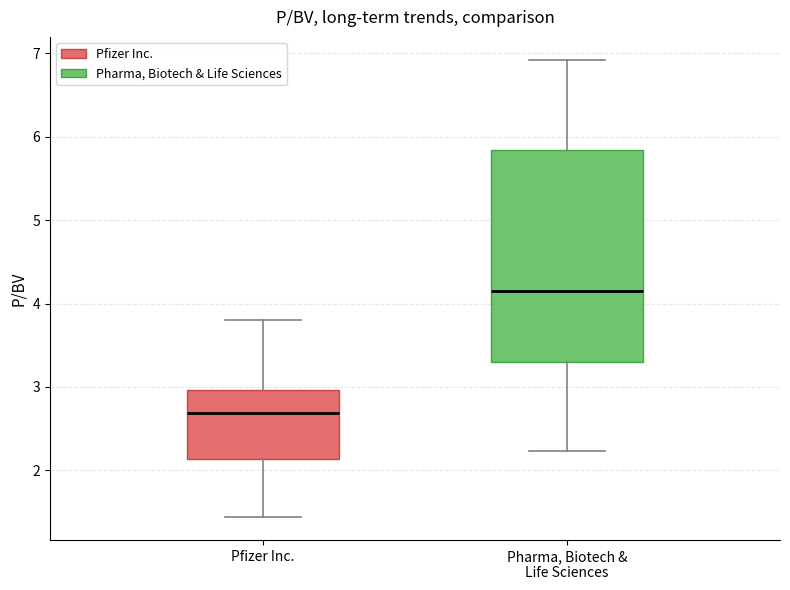

Reading left to right, read every box against the y-axis: the position of its median line, the range the box covers, and the ends of its whiskers. The values are not printed on the chart, so give them approximately, as read against the axis.

Pfizer Inc.: median 2.7, box 2.1 to 3.0, whiskers 1.4 to 3.8
Pharma, Biotech & Life Sciences: median 4.2, box 3.3 to 5.8, whiskers 2.2 to 6.9